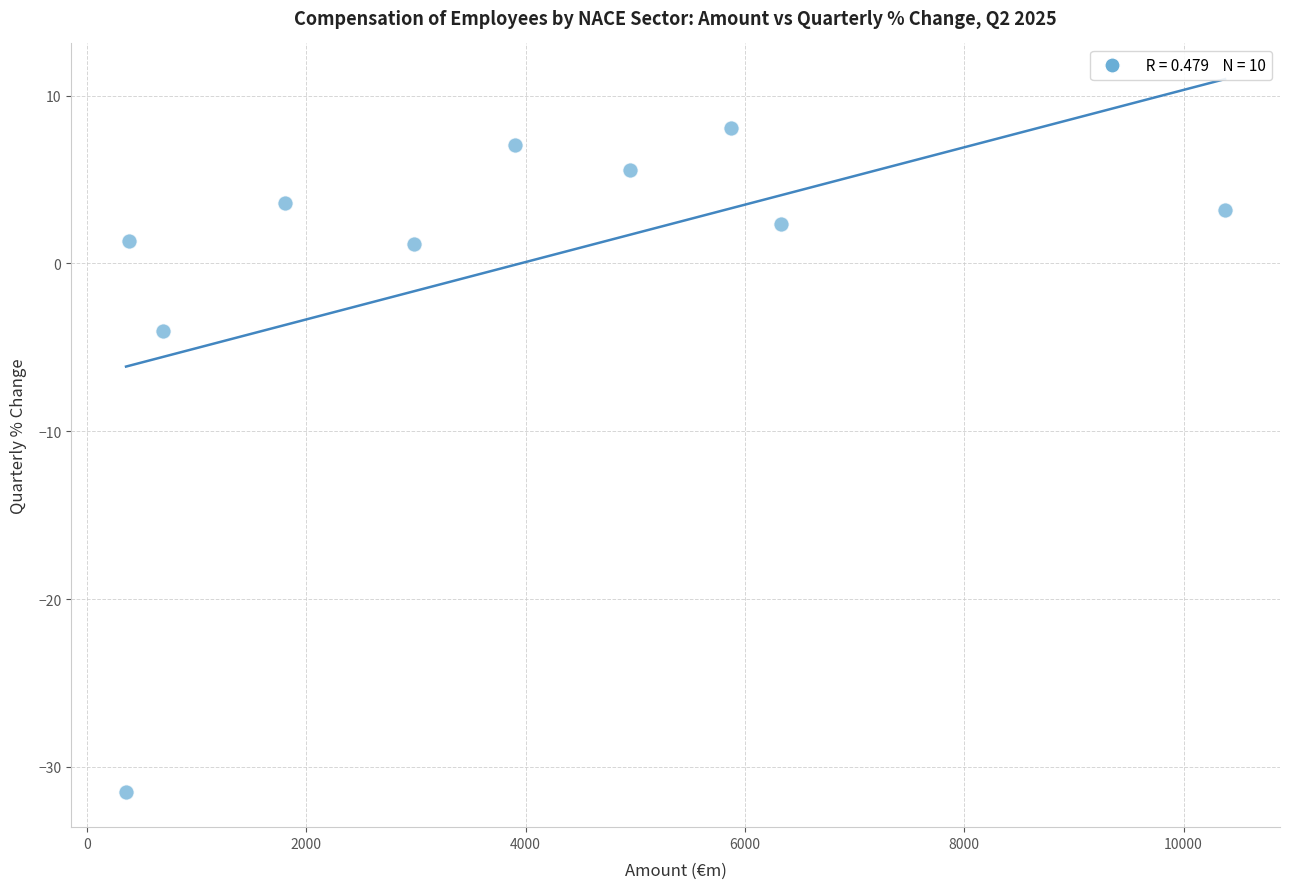

What is the average X value?

3766.7